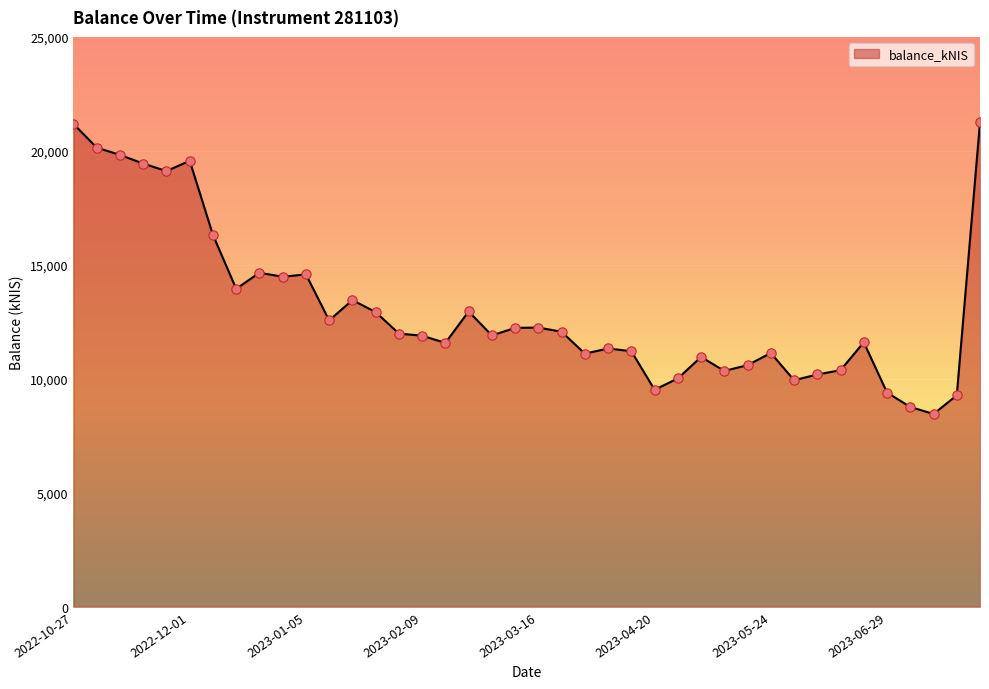

What is the difference between the maximum and minimum values?

12795.6